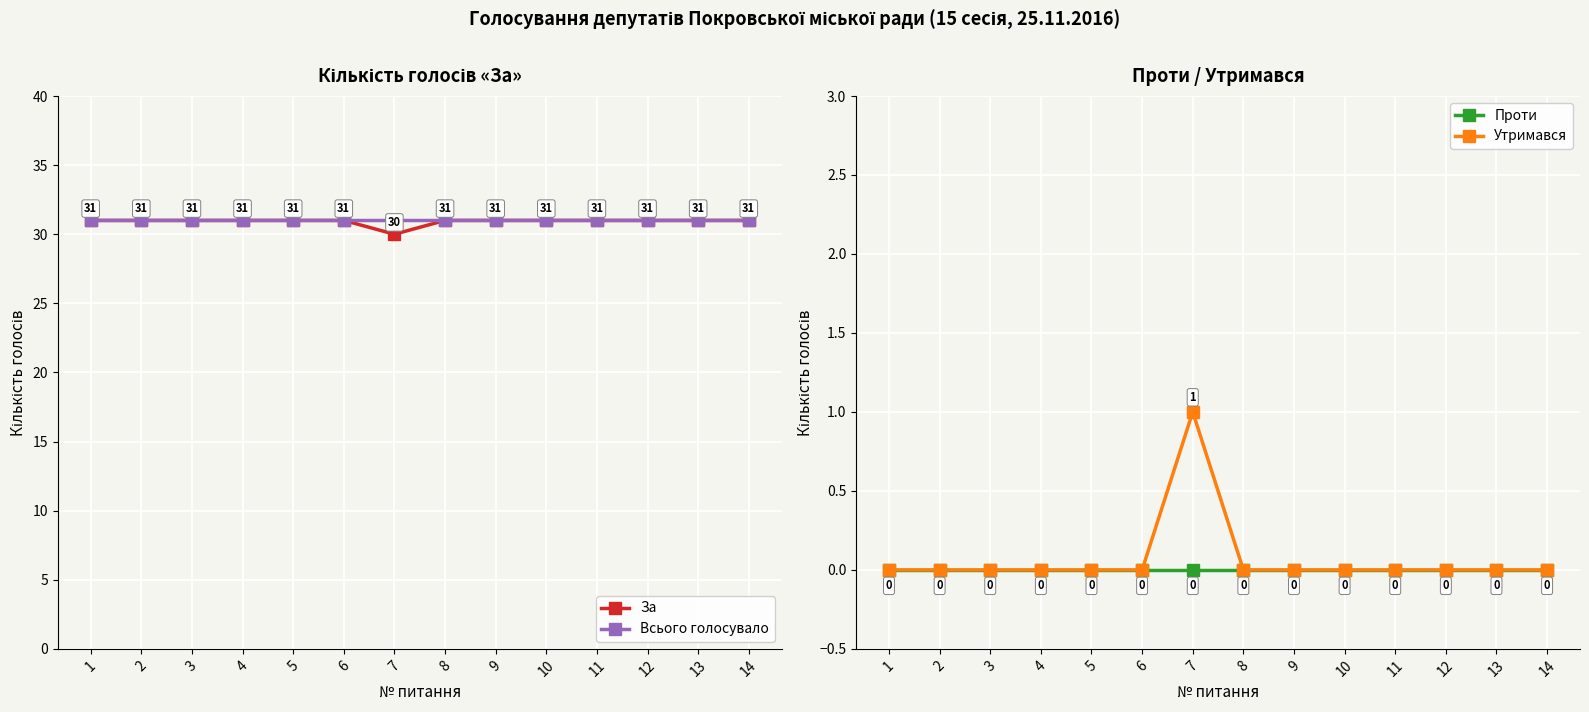

What is the total value across all series at 8?

62